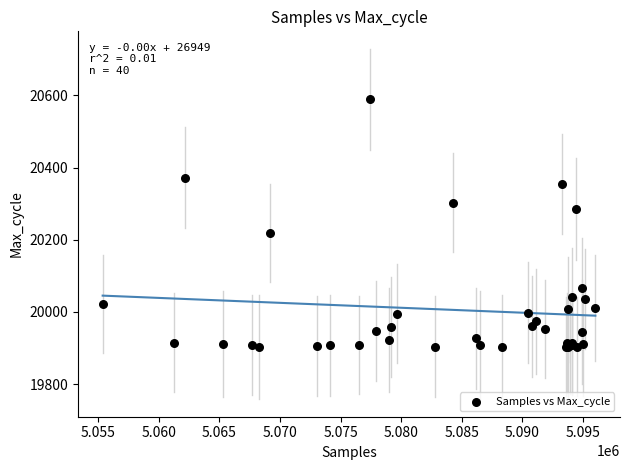

What Y value in the scatter plot is closest to 20246?

20219